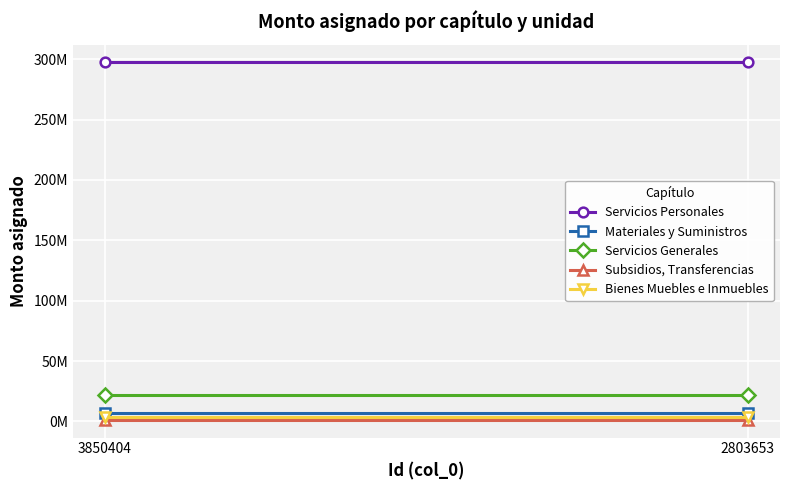

What is the sum of all Subsidios, Transferencias values?

2983146